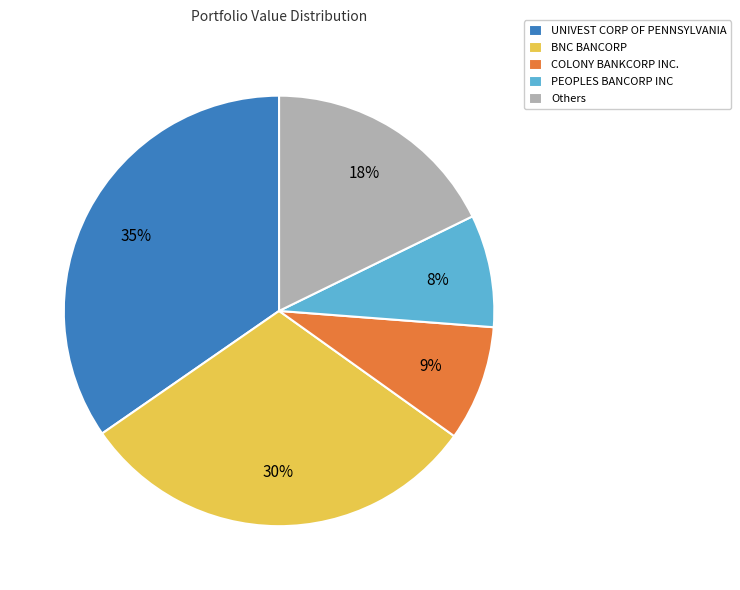

Which slice is the largest?

UNIVEST CORP OF PENNSYLVANIA